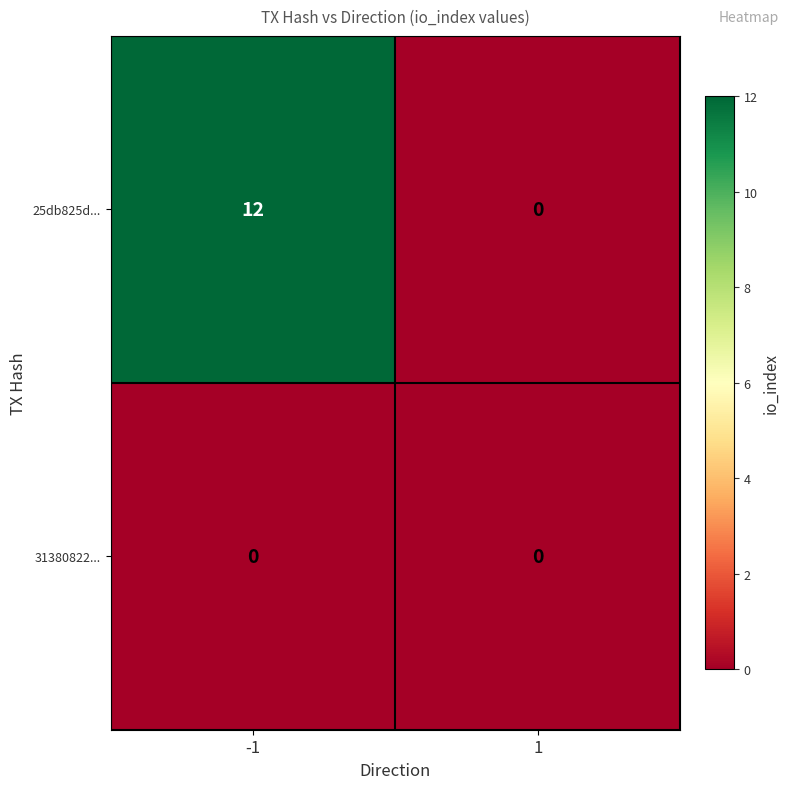

Rank the series by their maximum value, from highest to lowest.

25db825d..., 31380822...